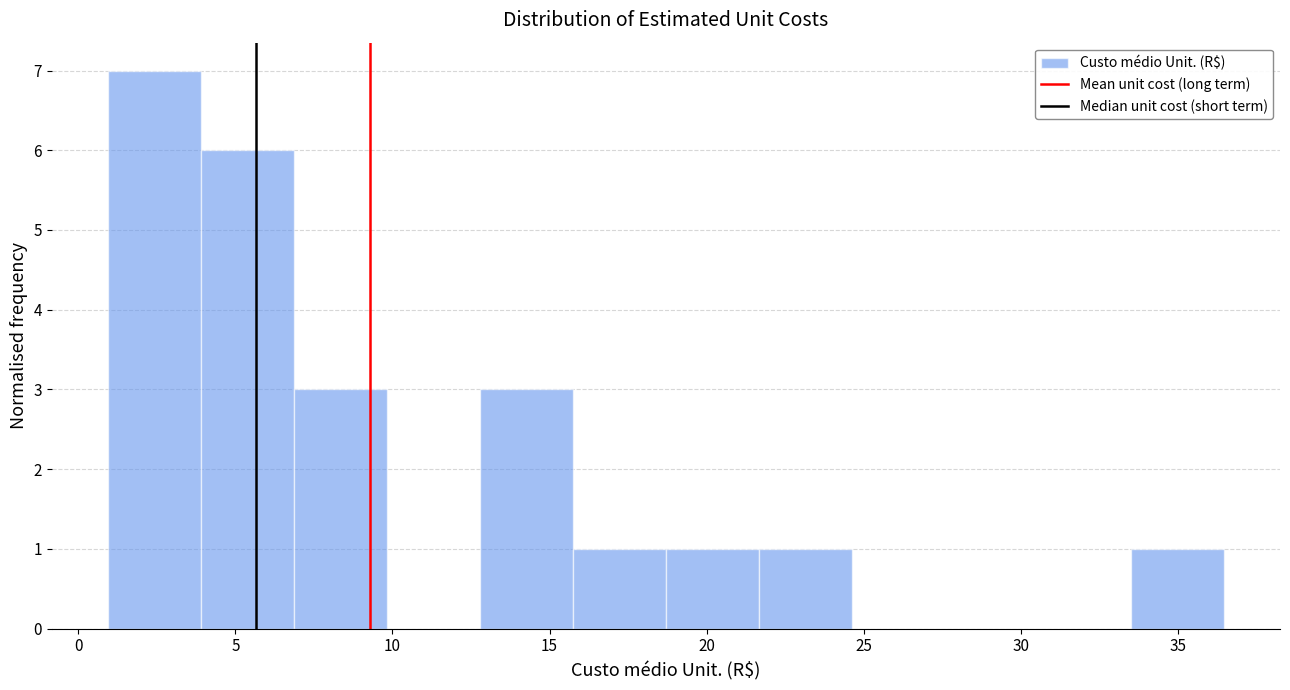

Which range on the x-axis has the tallest bar?

1.0 to 4.0